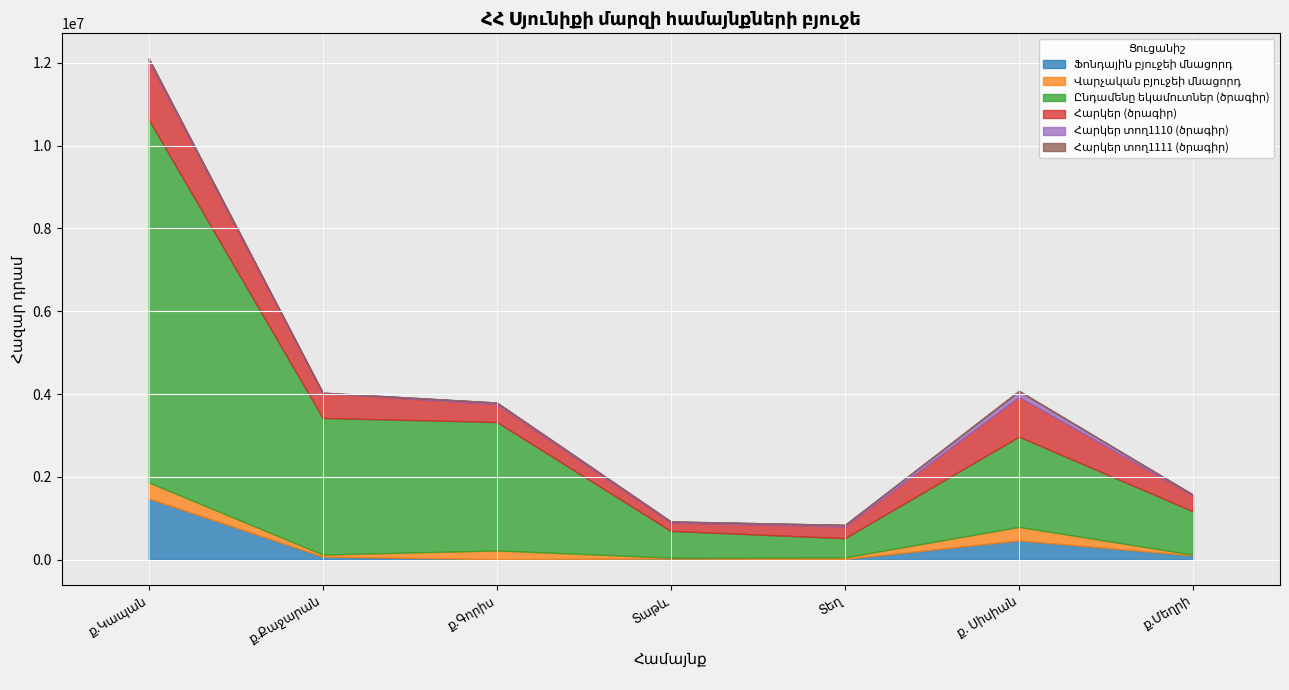

At which label does Հարկեր տող1111 (ծրագիր) reach its peak?

ք. Սիսիան